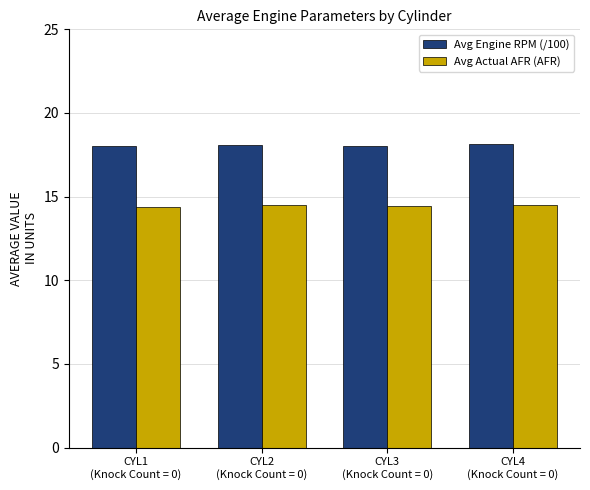

What are all the series names shown in the legend?

Avg Engine RPM (/100), Avg Actual AFR (AFR)